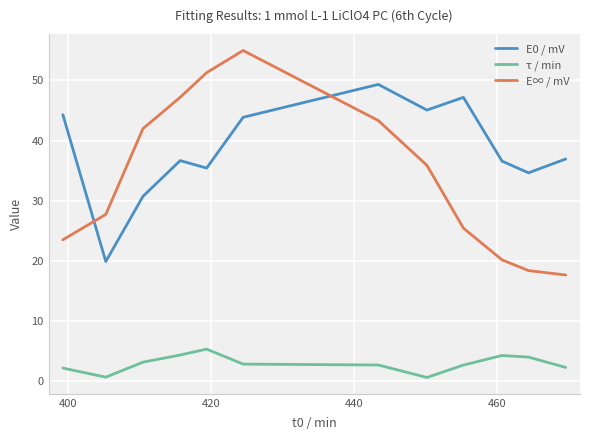

True or false: E∞ / mV and τ / min cross at least once.

False